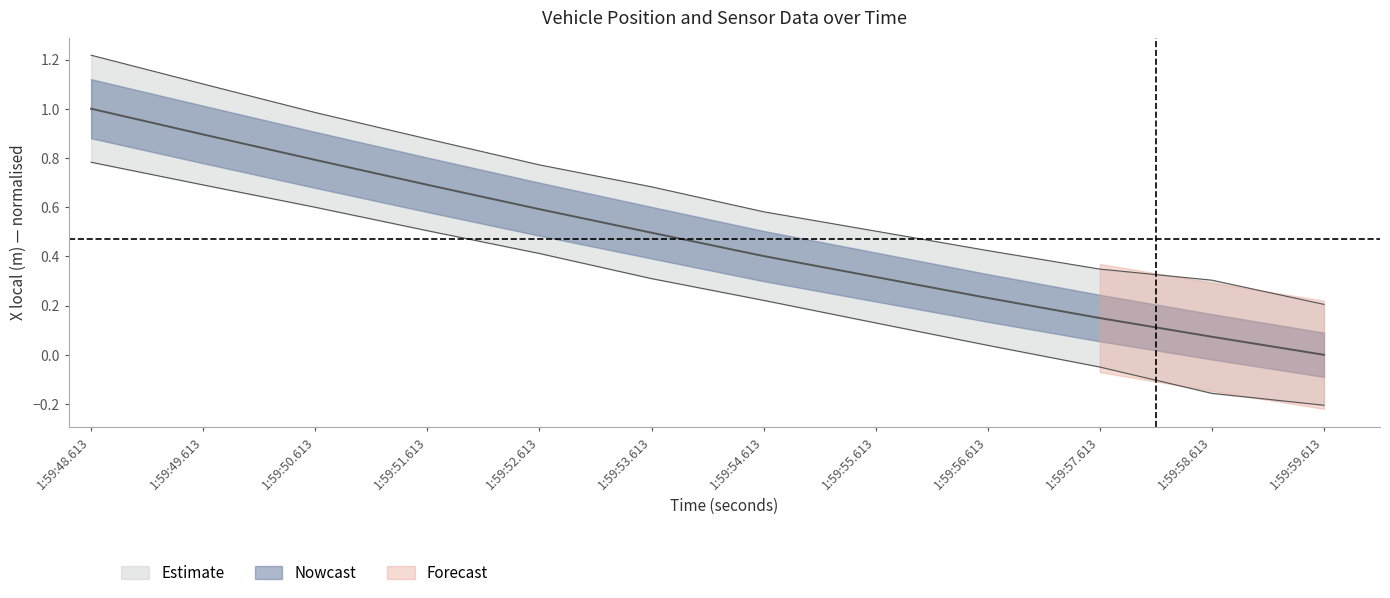

True or false: X local(m) and X UTM(m) intersect in this chart.

False